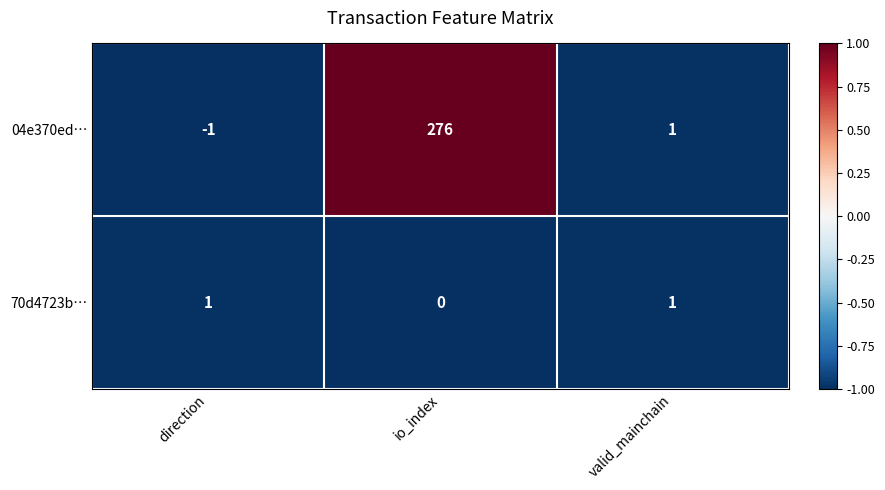

True or false: 70d4723b… has a value of 0 at direction.

False